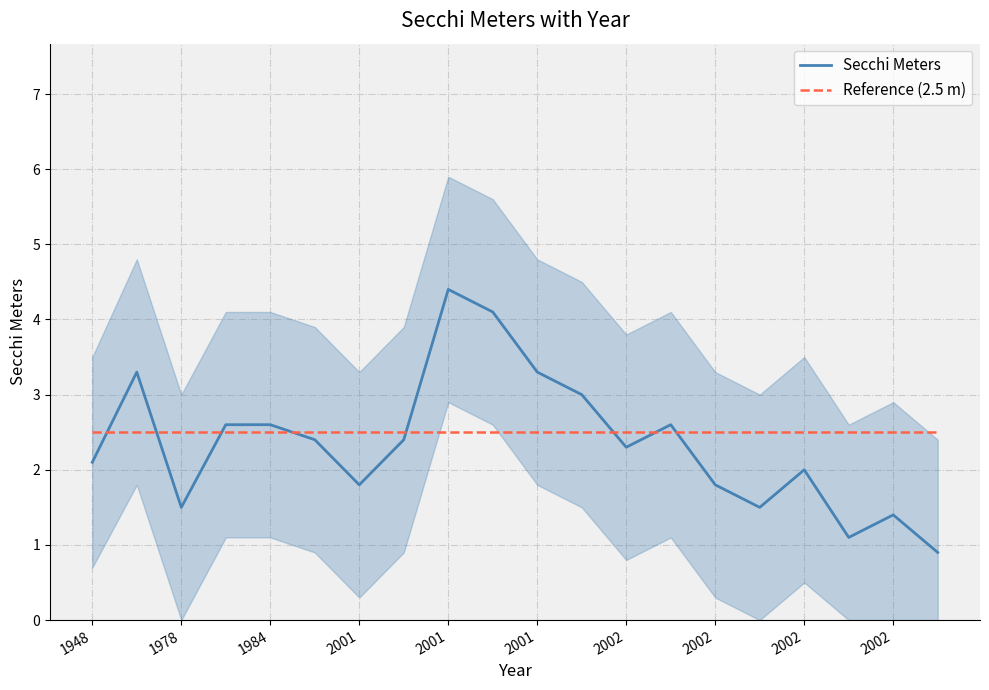

Which series changed the most between 13 and 18?

Secchi Meters